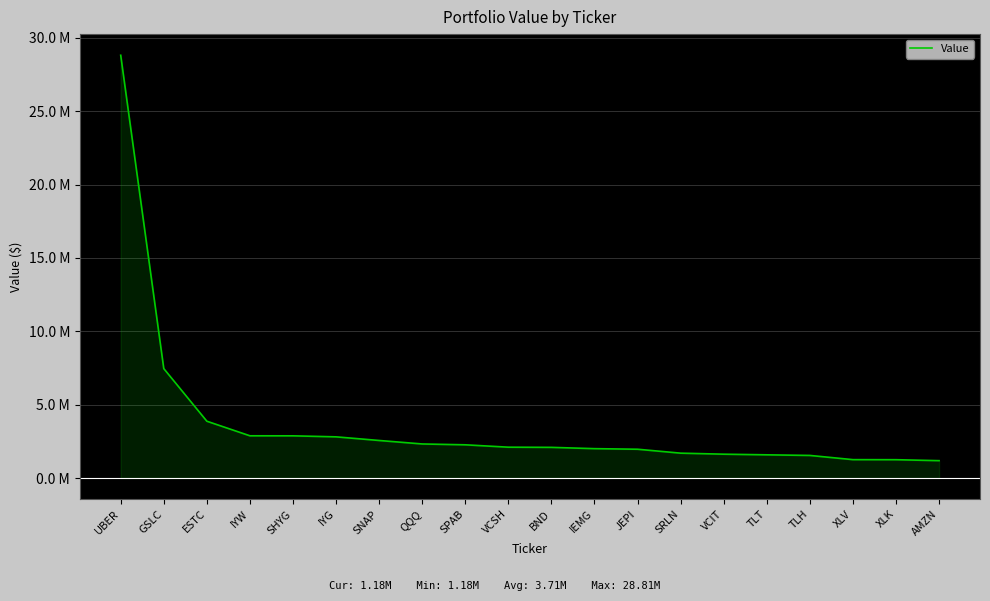

What is the ratio of the value at SPAB to the value at XLV?

1.8